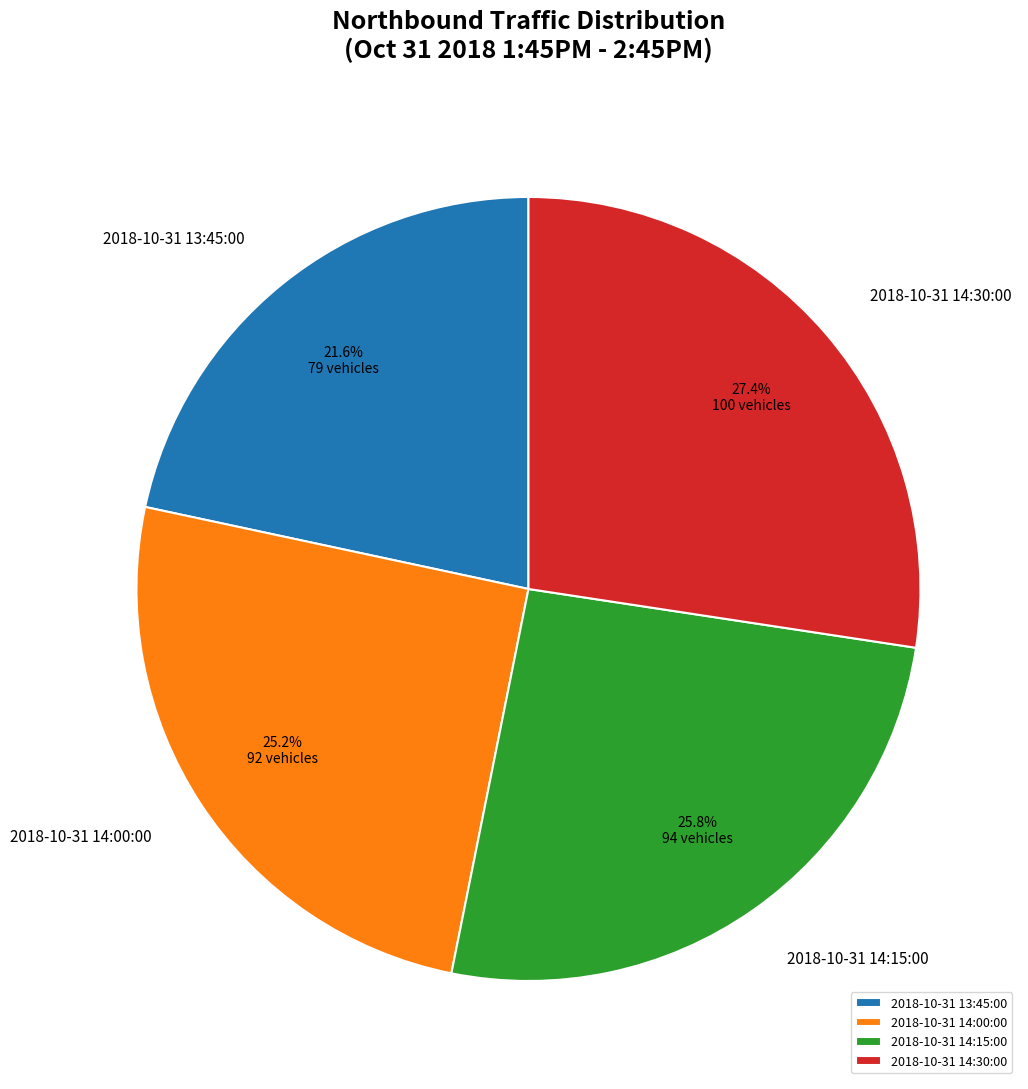

True or false: 2018-10-31 14:00:00 accounts for 25% of the total.

True